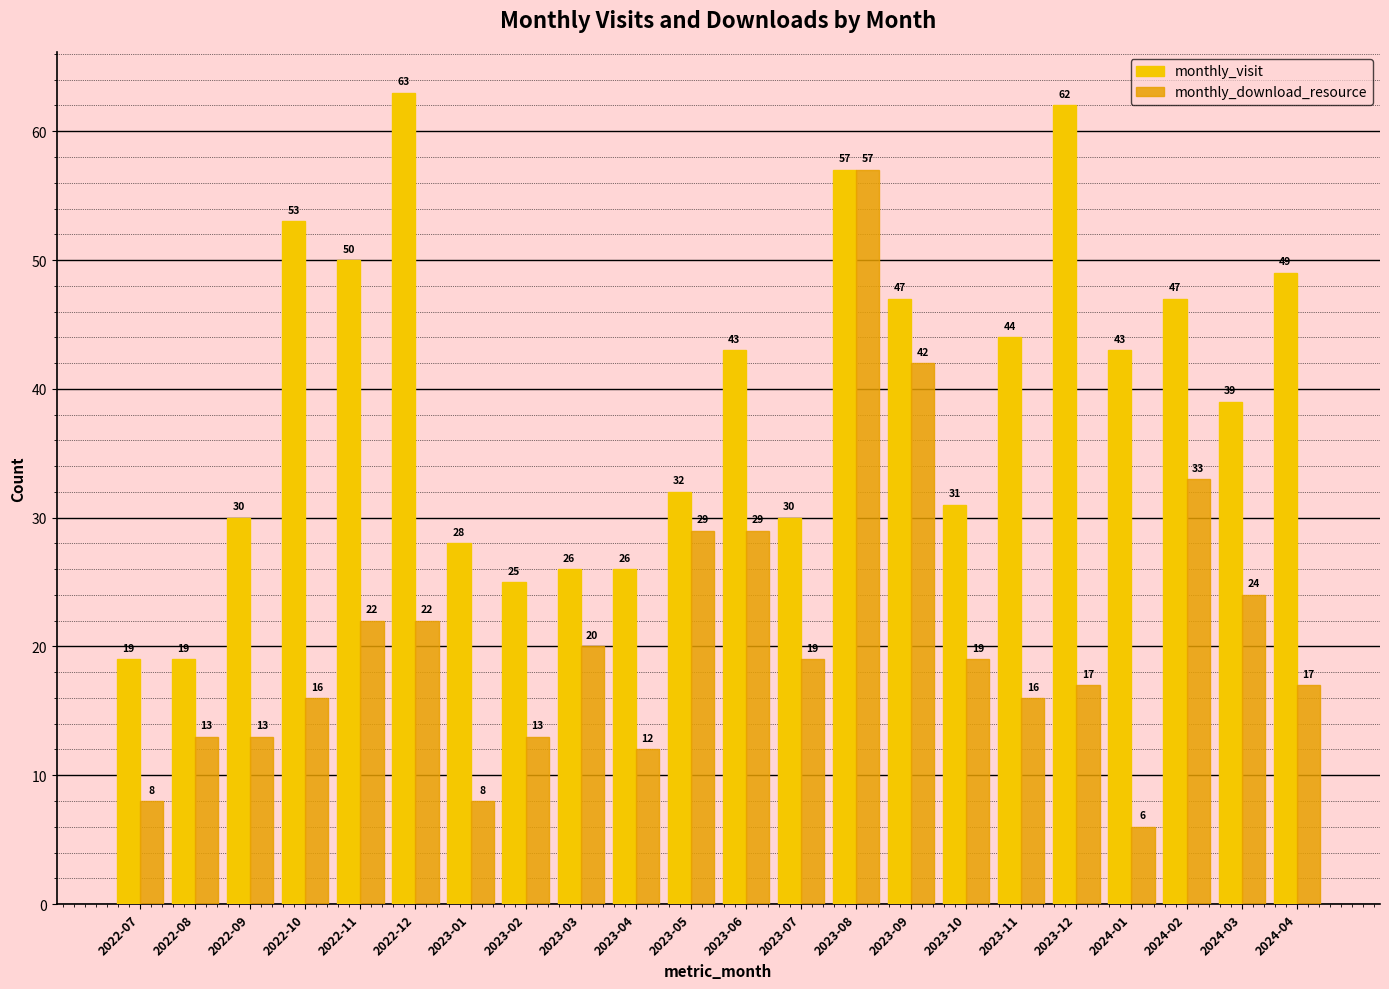

At which category does the chart reach its peak across all series?

2022-12